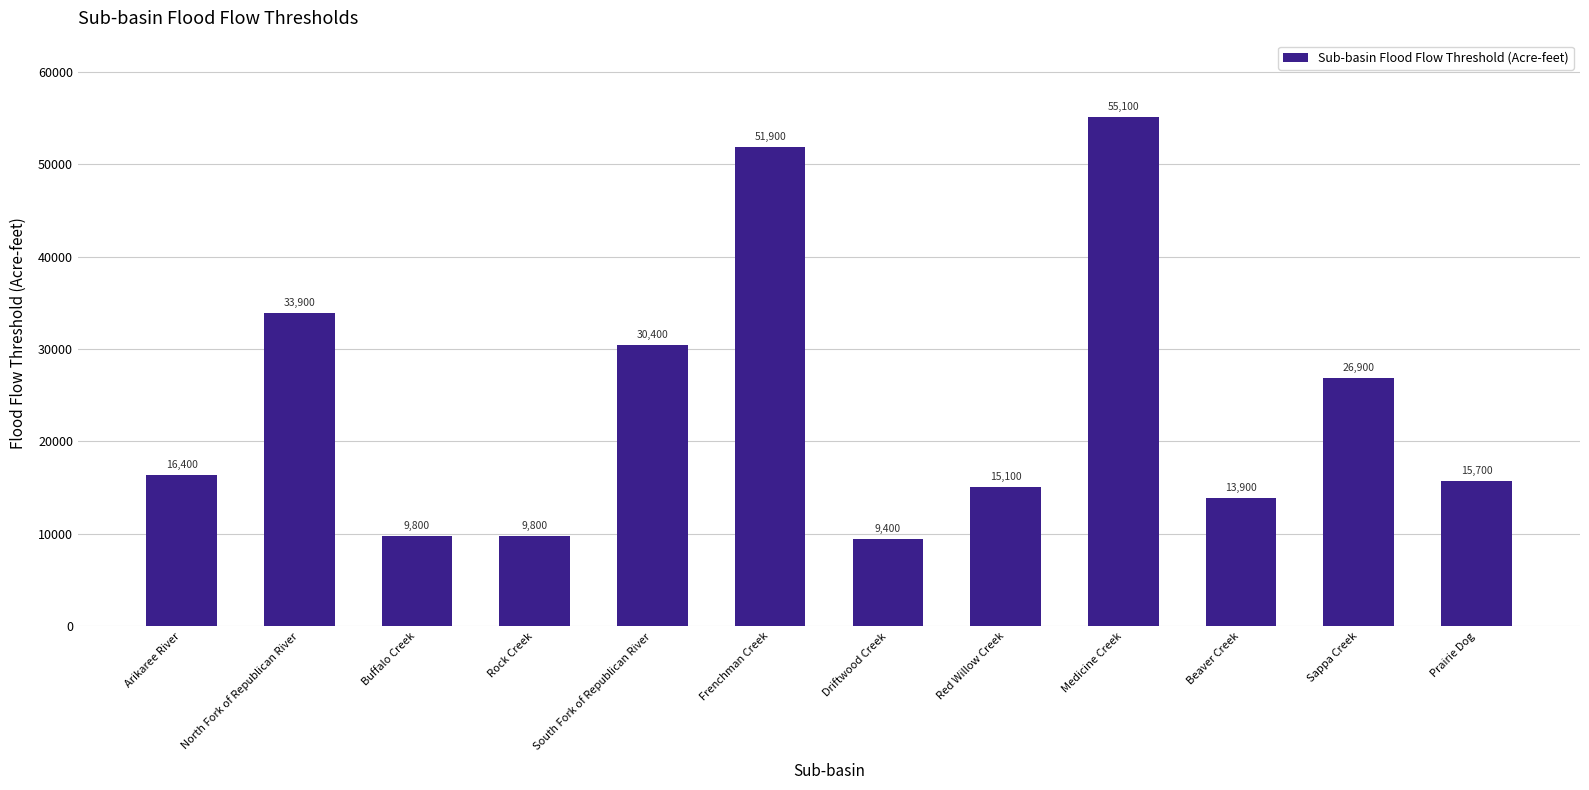

Which category has the highest value across all series?

Medicine Creek